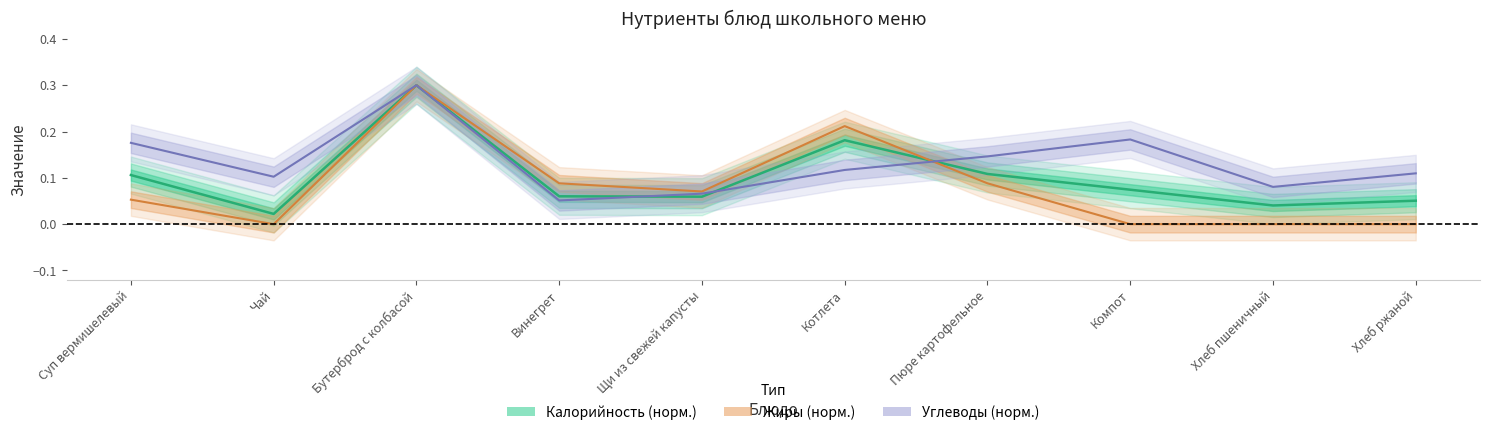

At which category does Жиры reach its first local peak?

Бутерброд с колбасой